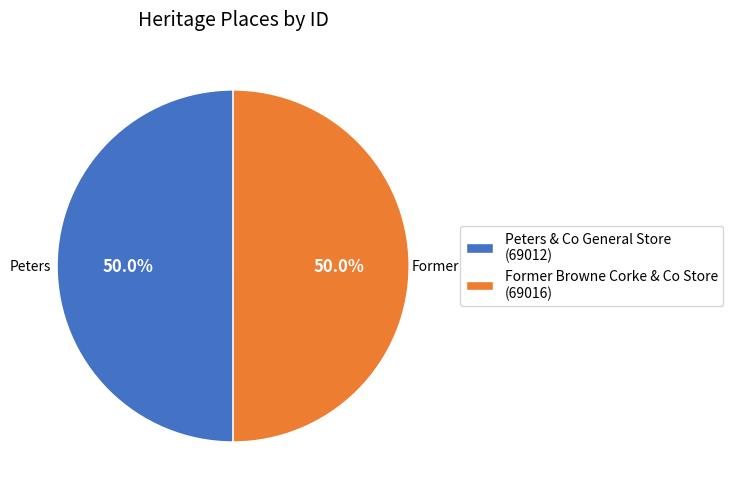

To the nearest percent, what portion does Former Browne Corke & Co Store represent?

50%